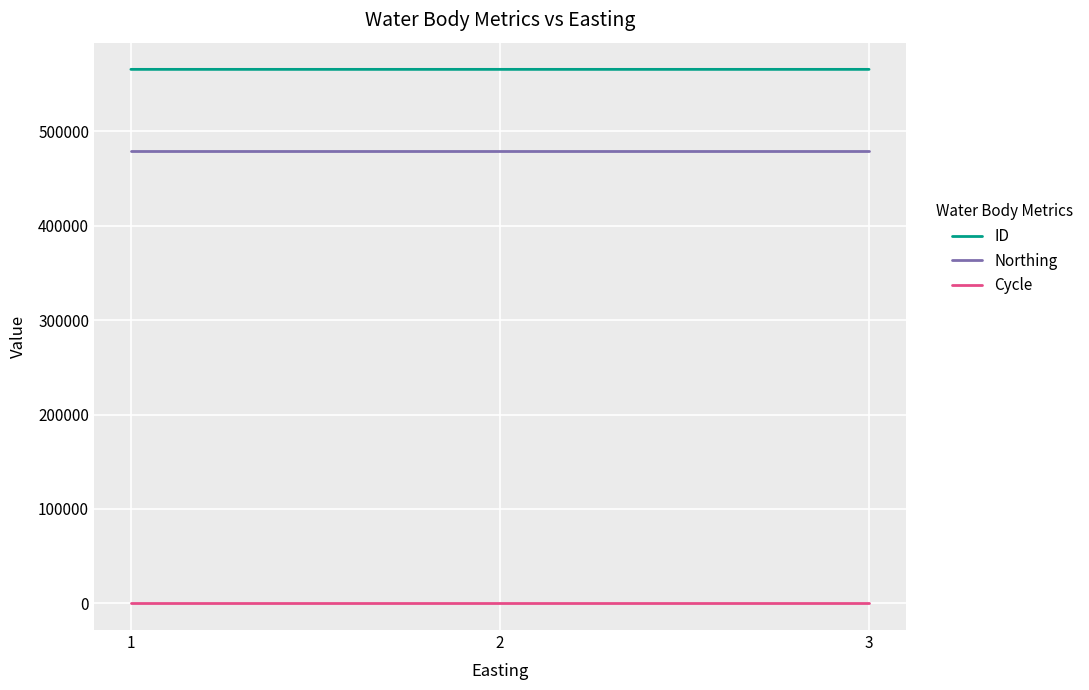

What are all the series names shown in the legend?

ID, Northing, Cycle